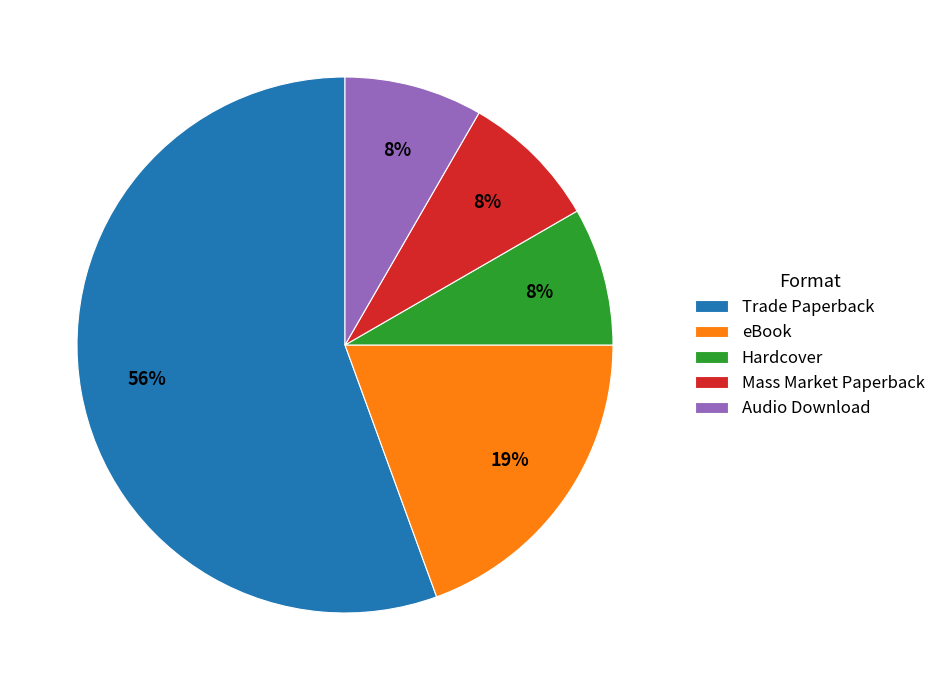

To the nearest percent, what portion does Audio Download represent?

8%